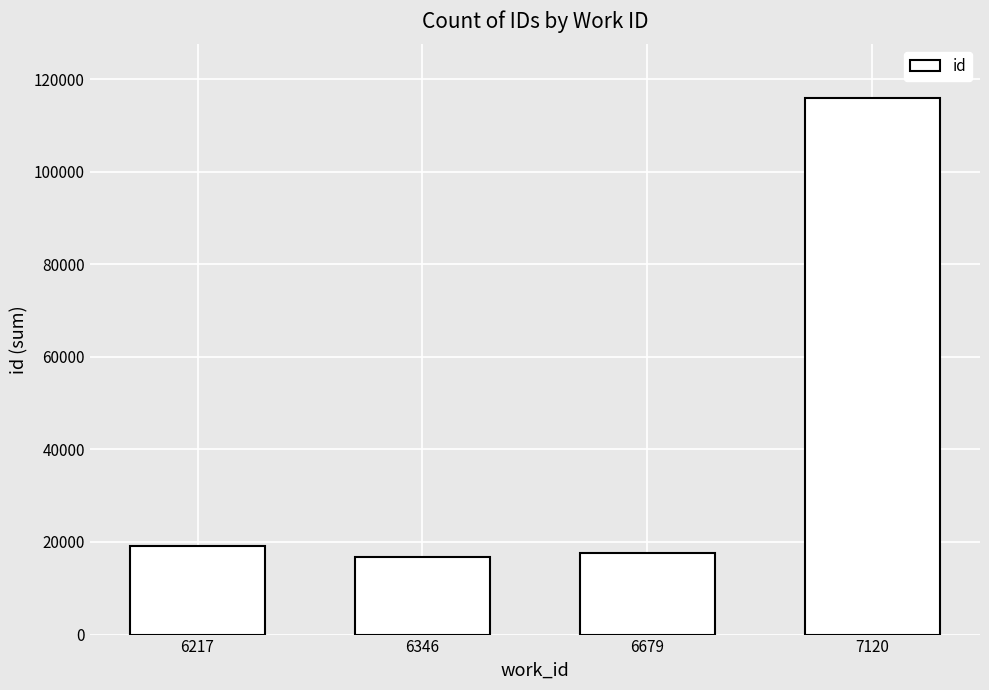

How many data points are less than 19134?

2